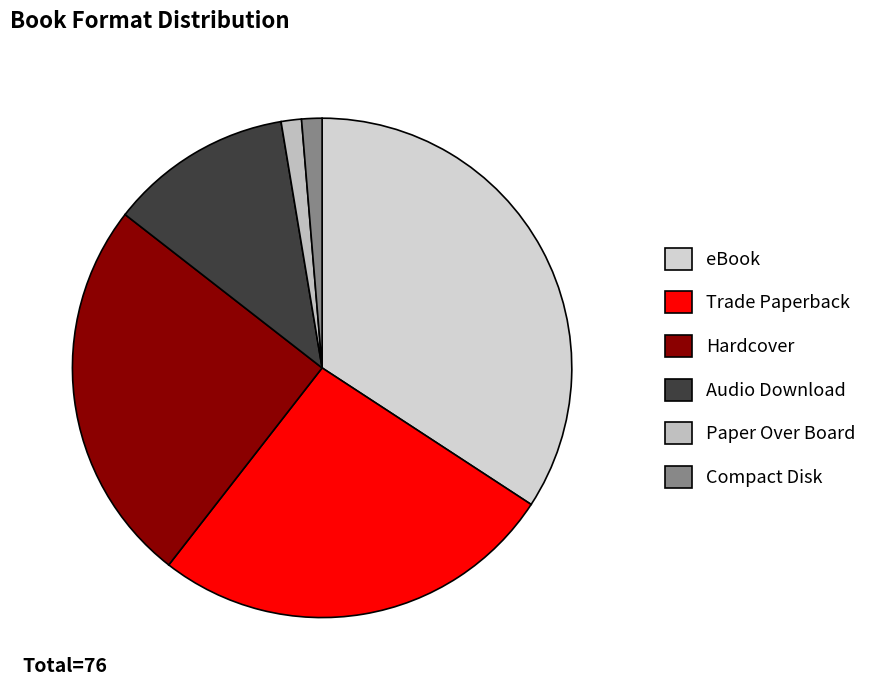

Which slice is the largest?

eBook